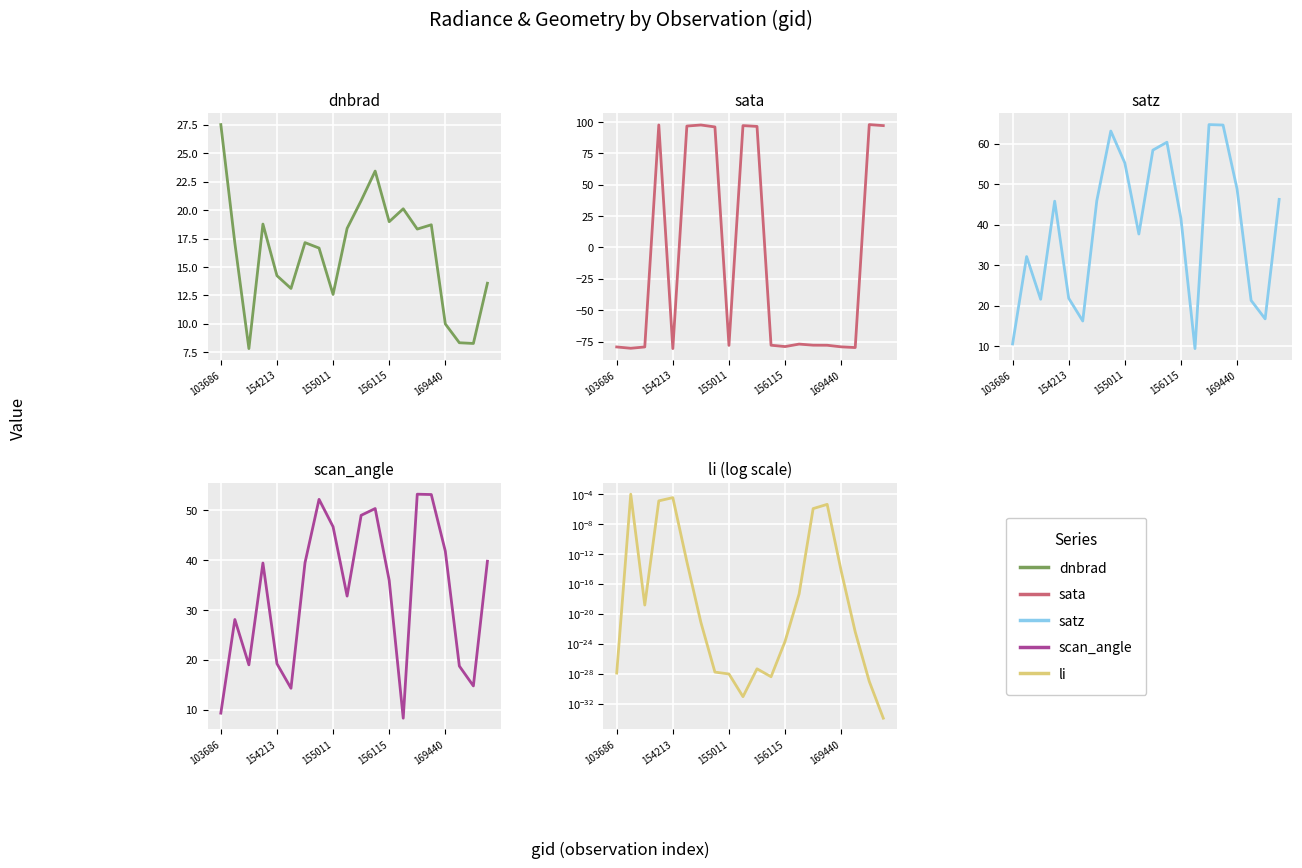

Which series has the widest spread of values?

sata